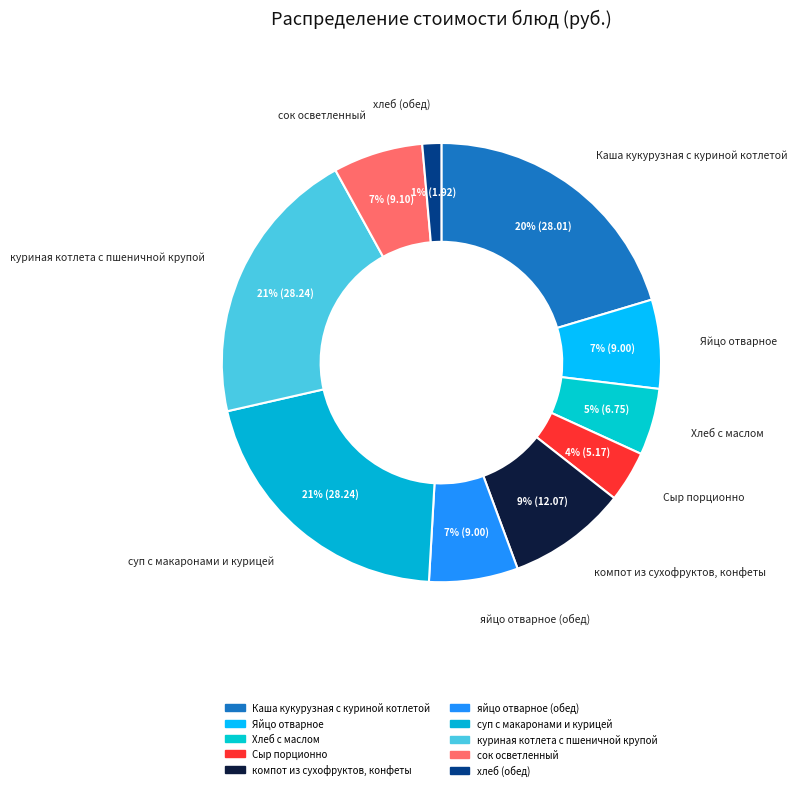

Does хлеб (обед) account for over 50% of the chart?

No